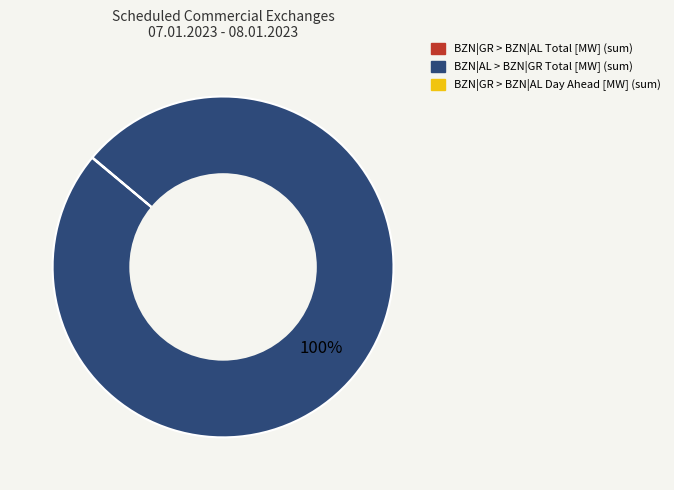

To the nearest percent, what is the average slice percentage?

50%